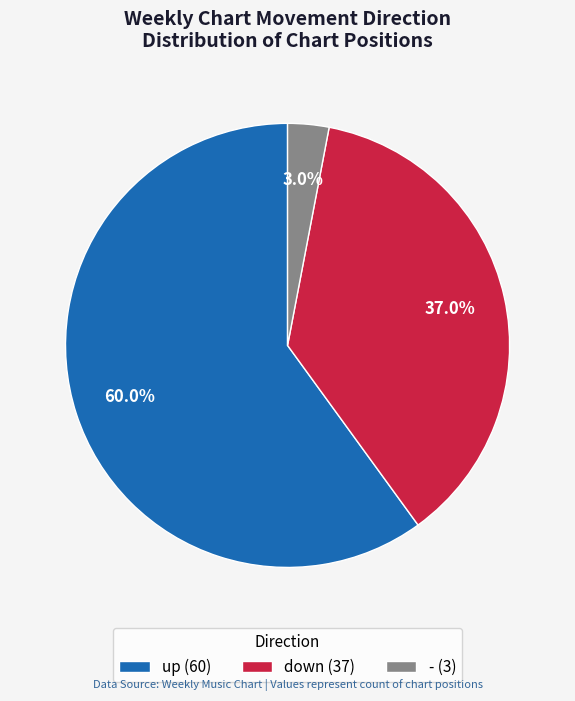

To the nearest percent, what is the difference between the down and up slice percentages?

23%